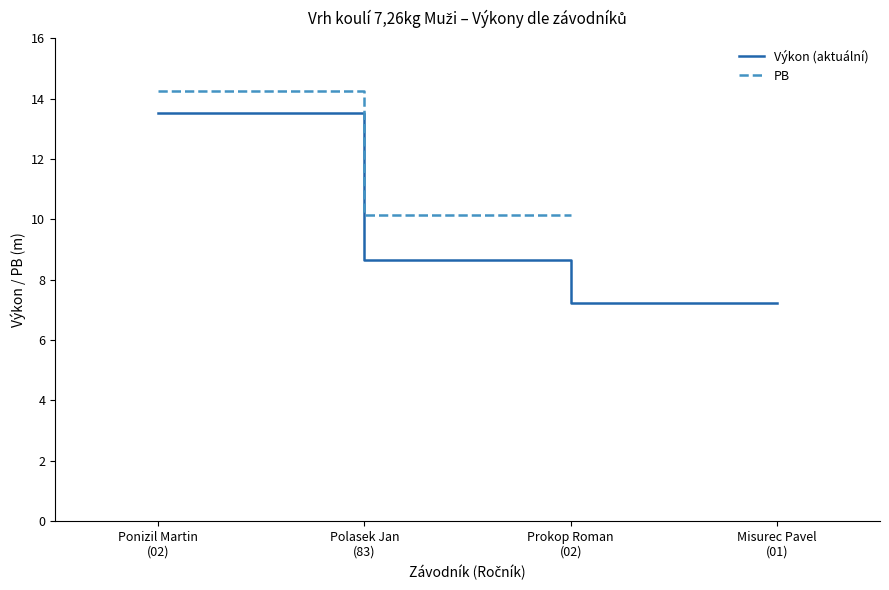

Is this an area chart (filled region under the line)?

No